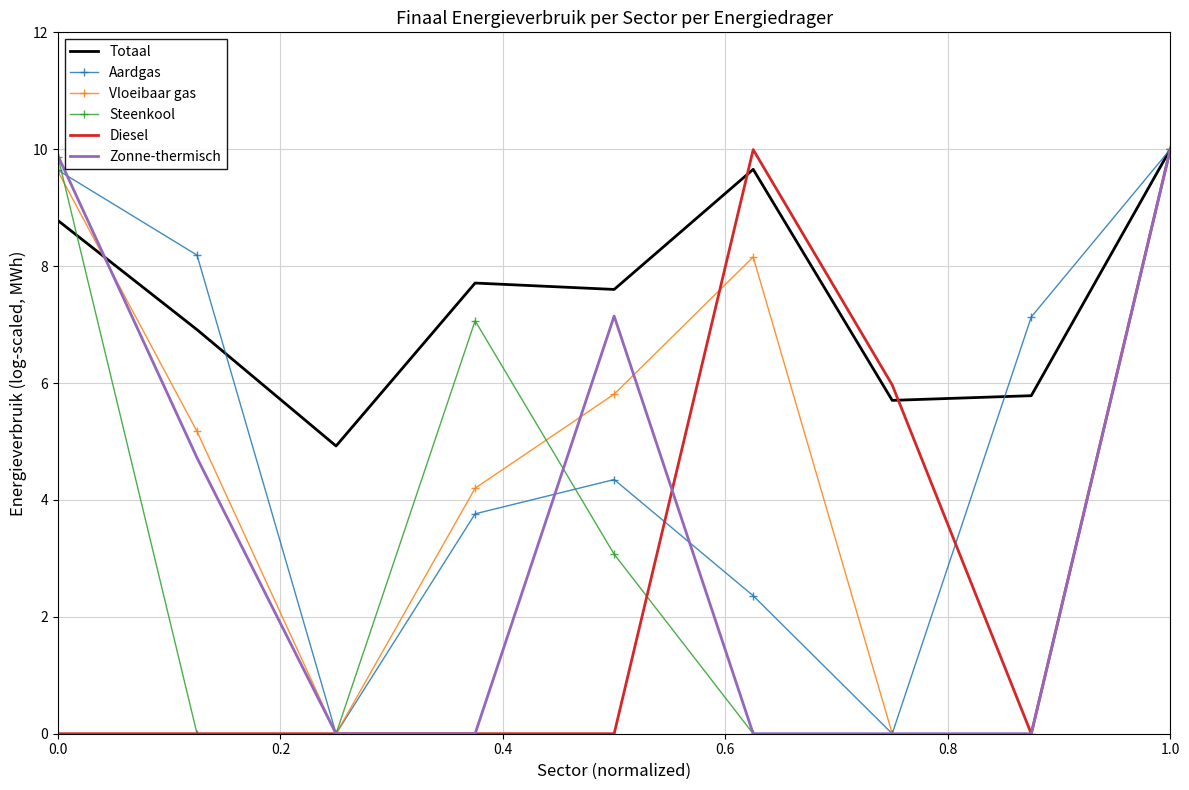

Reading right to left, list all the values displayed in this chart.

Totaal: 10.0	5.8	5.7	9.7	7.6	7.7	4.9	6.9	8.8
Aardgas: 10.0	7.1	0.0	2.4	4.3	3.8	0.0	8.2	9.6
Vloeibaar gas: 10.0	0.0	0.0	8.2	5.8	4.2	0.0	5.2	9.6
Steenkool: 10.0	0.0	0.0	0.0	3.1	7.1	0.0	0.0	9.9
Diesel: 10.0	0.0	6.0	10.0	0.0	0.0	0.0	0.0	0.0
Zonne-thermisch: 10.0	0.0	0.0	0.0	7.1	0.0	0.0	4.7	9.9